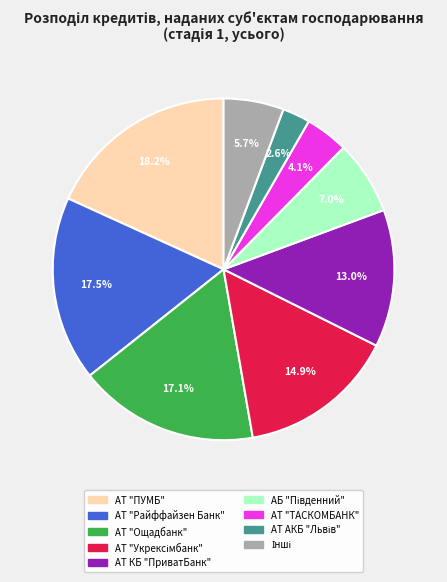

Is there a majority slice in this chart?

No